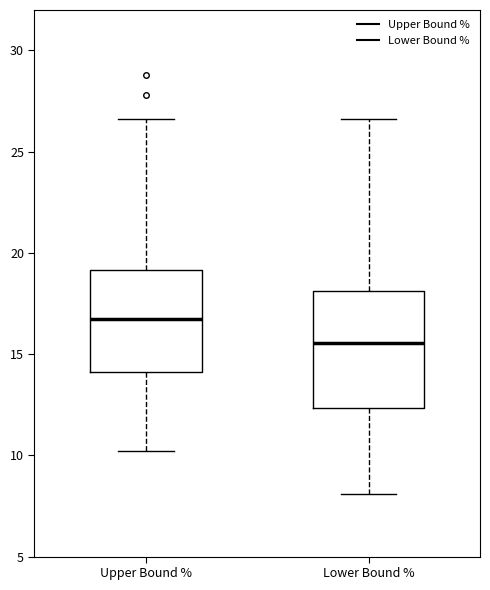

Which box has the highest median line?

Upper Bound %